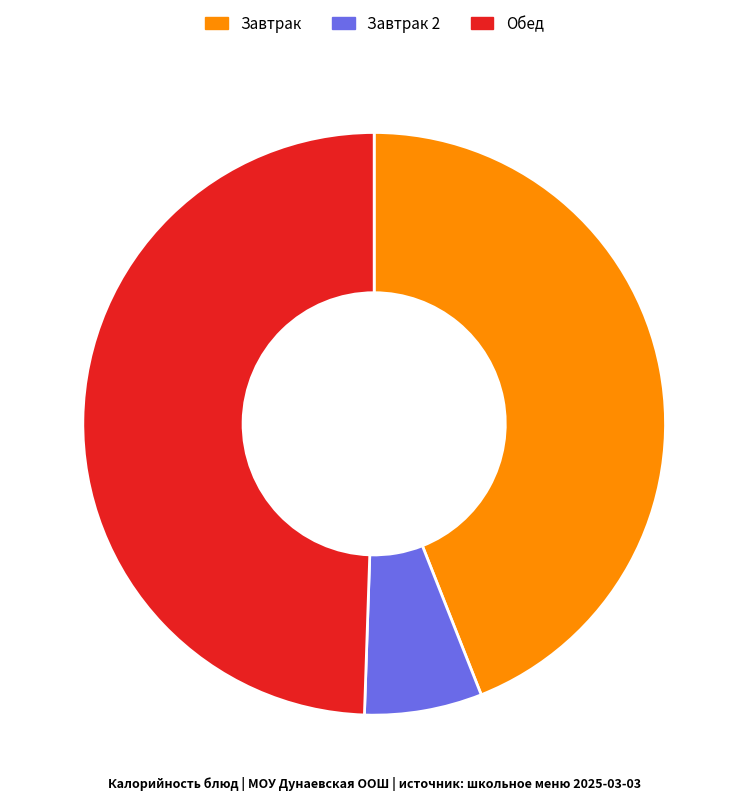

Rank the categories by value from lowest to highest.

Завтрак 2, Завтрак, Обед